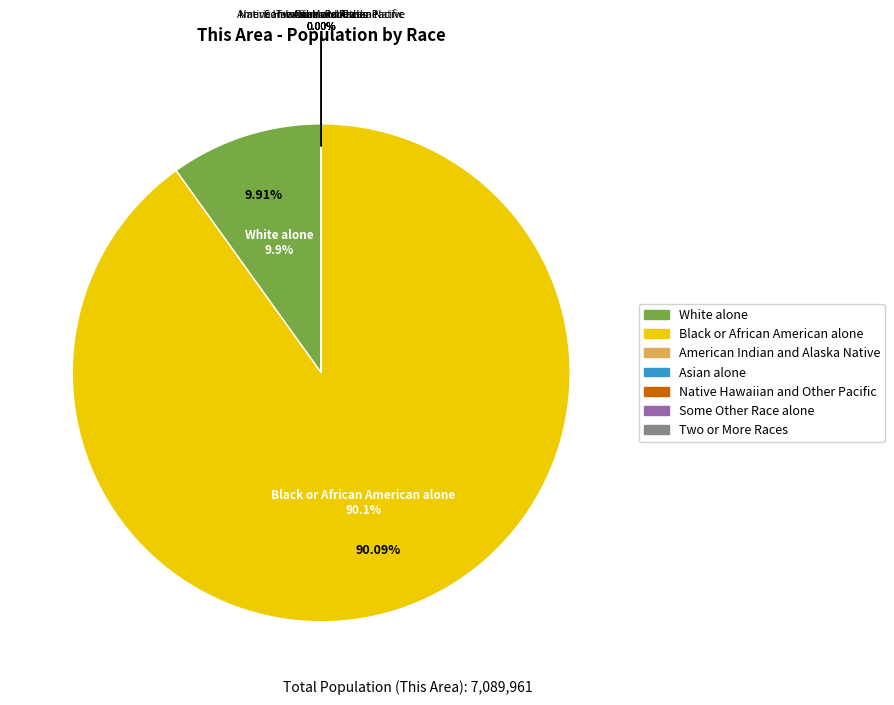

Which slice is the smallest?

Native Hawaiian and Other Pacific